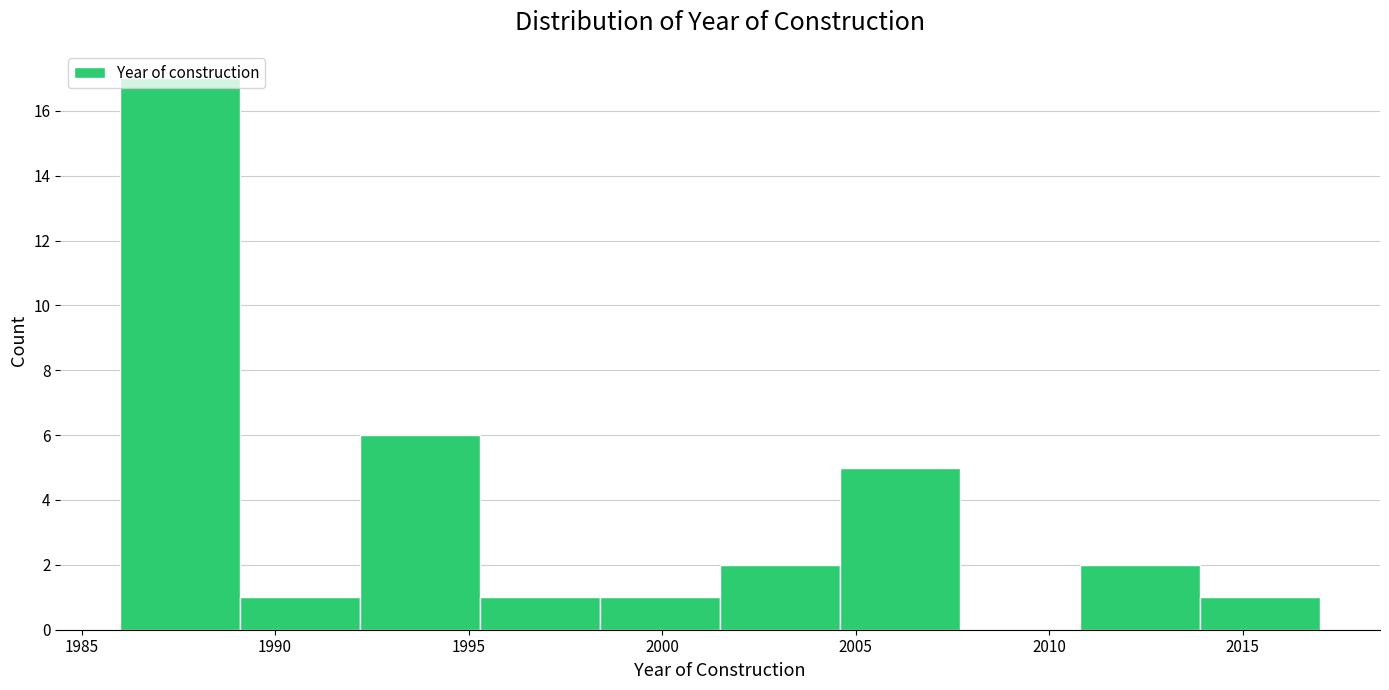

How tall is the bar that spans 2001.5 to 2004.6 on the x-axis? Neither the bar edges nor the heights are printed on the chart, so give them approximately, as read against the axes.

2